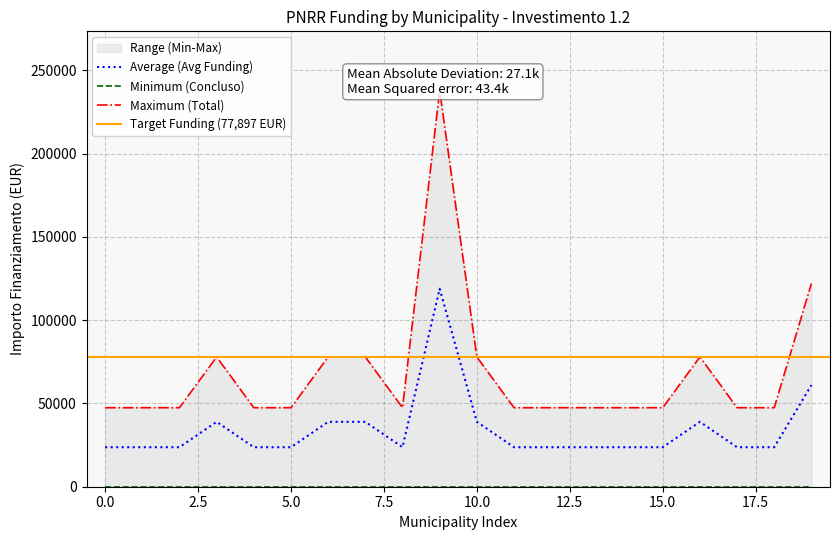

Count the number of categories in the chart.

20